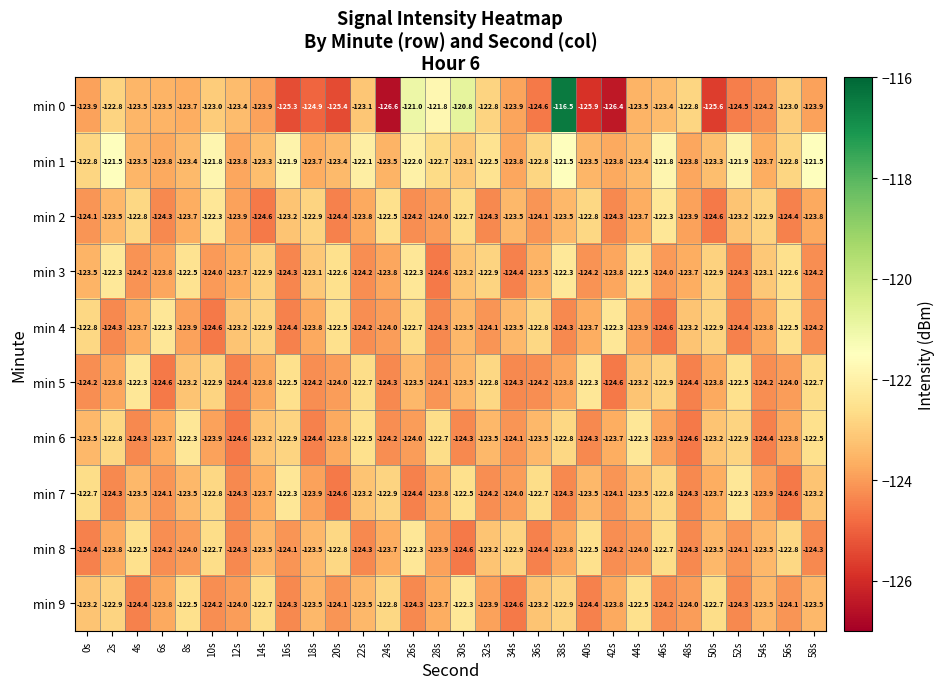

What is the average value of the min 9 series?

-123.6